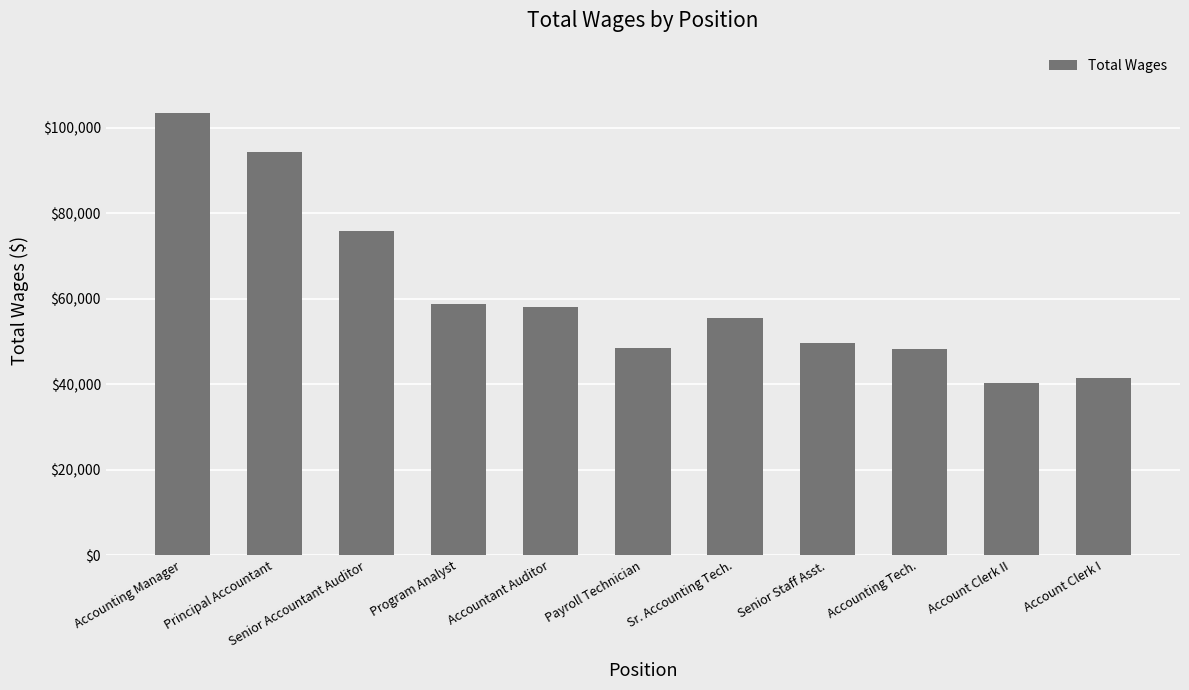

Approximately how many times larger is the value at Program Analyst compared to Accounting Tech.?

1.2